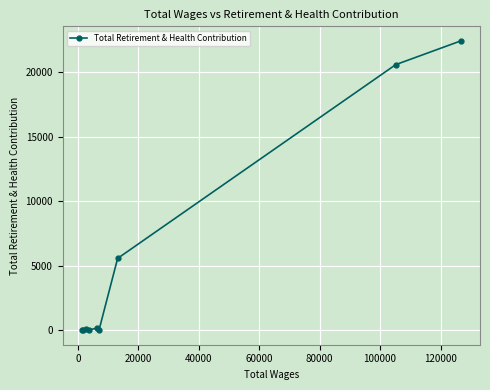

What is the average value?

5436